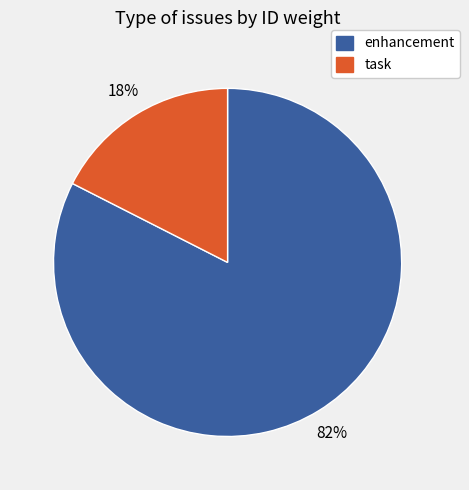

Does any single category account for the majority?

Yes